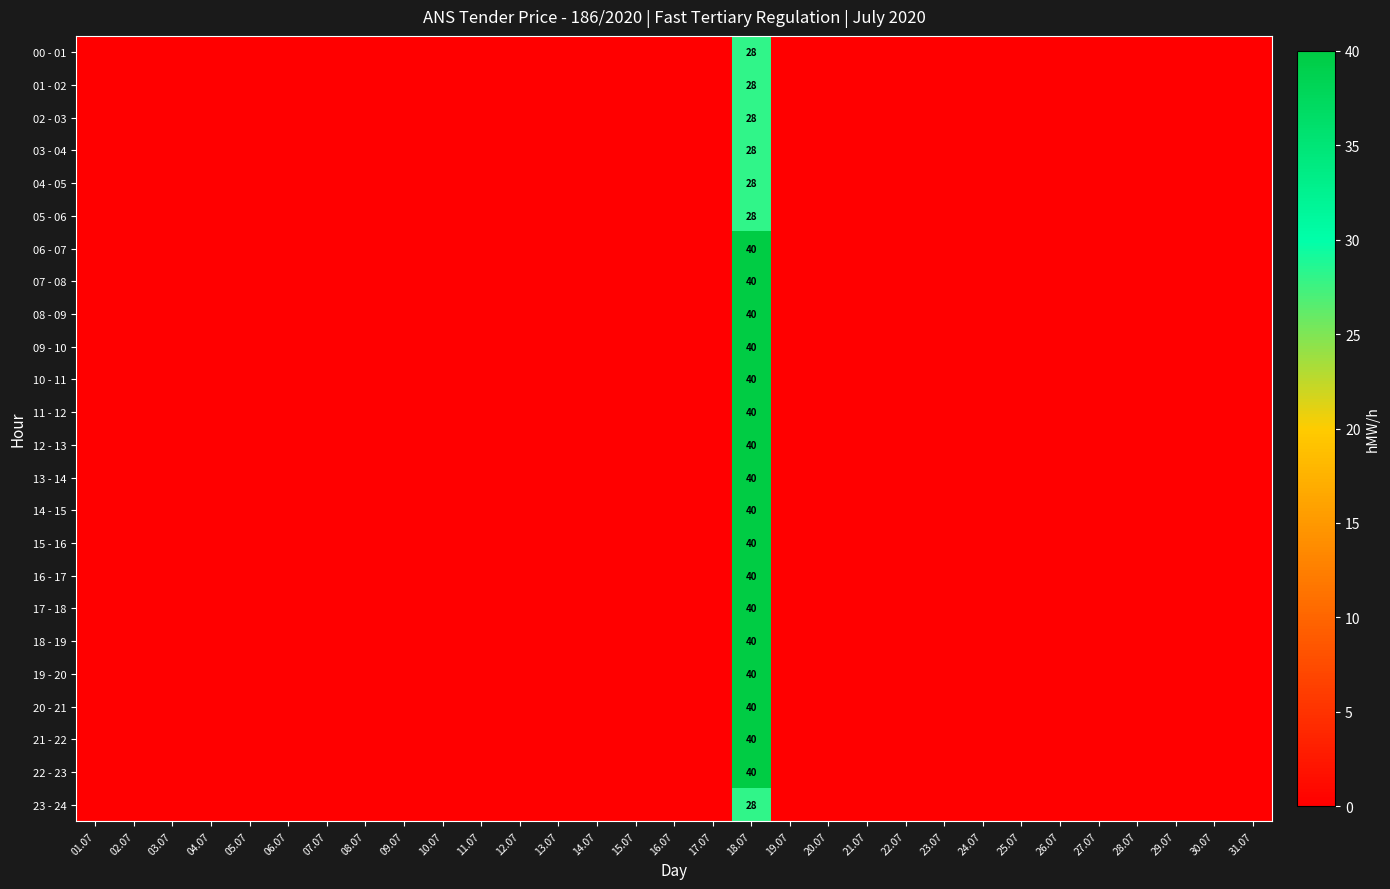

What is the total value across all series at 18.07?

876